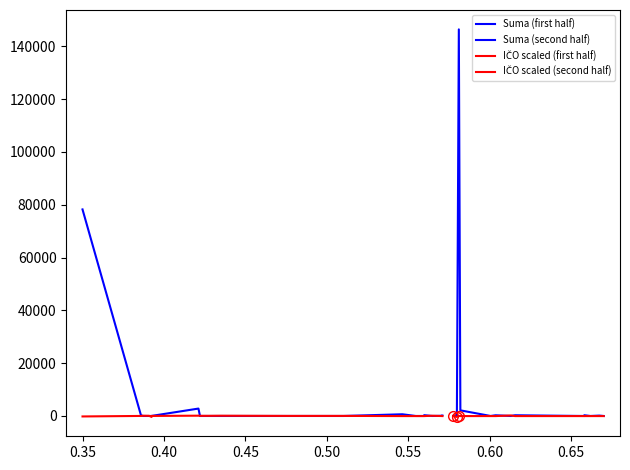

What is the label of the 15th point from the right?

0.55